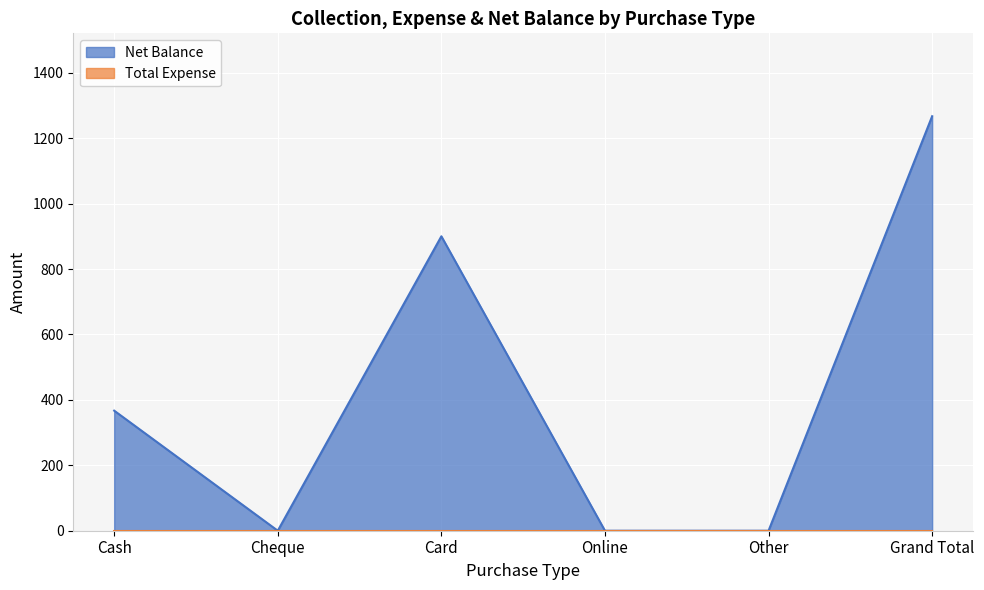

At which category does the chart reach its peak across all series?

Grand Total